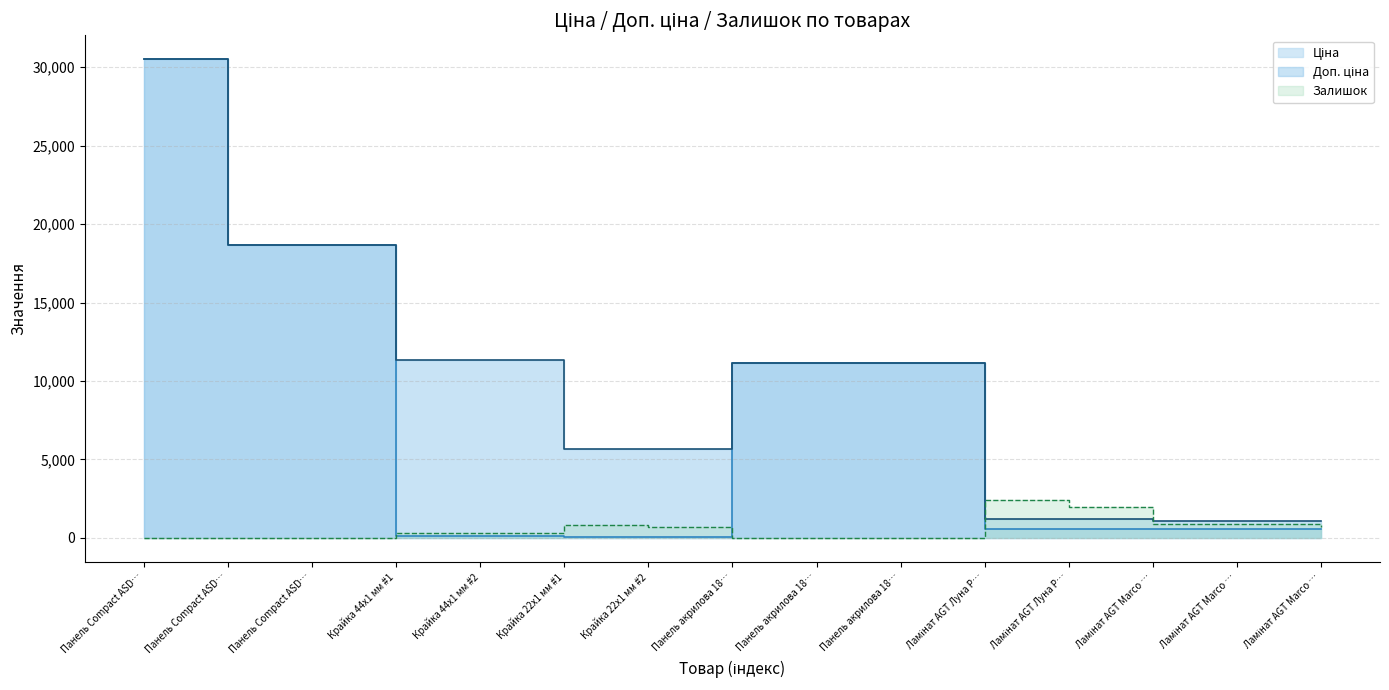

How many series are shown in this chart?

3